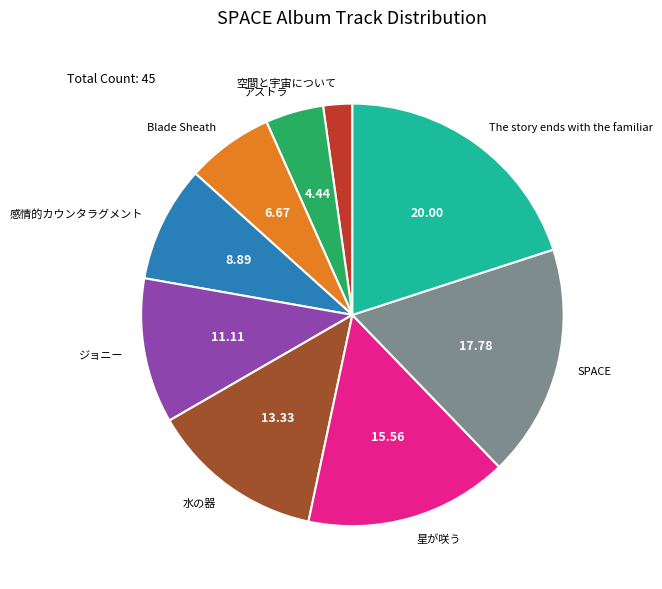

What is the smallest slice in the pie chart?

空間と宇宙について